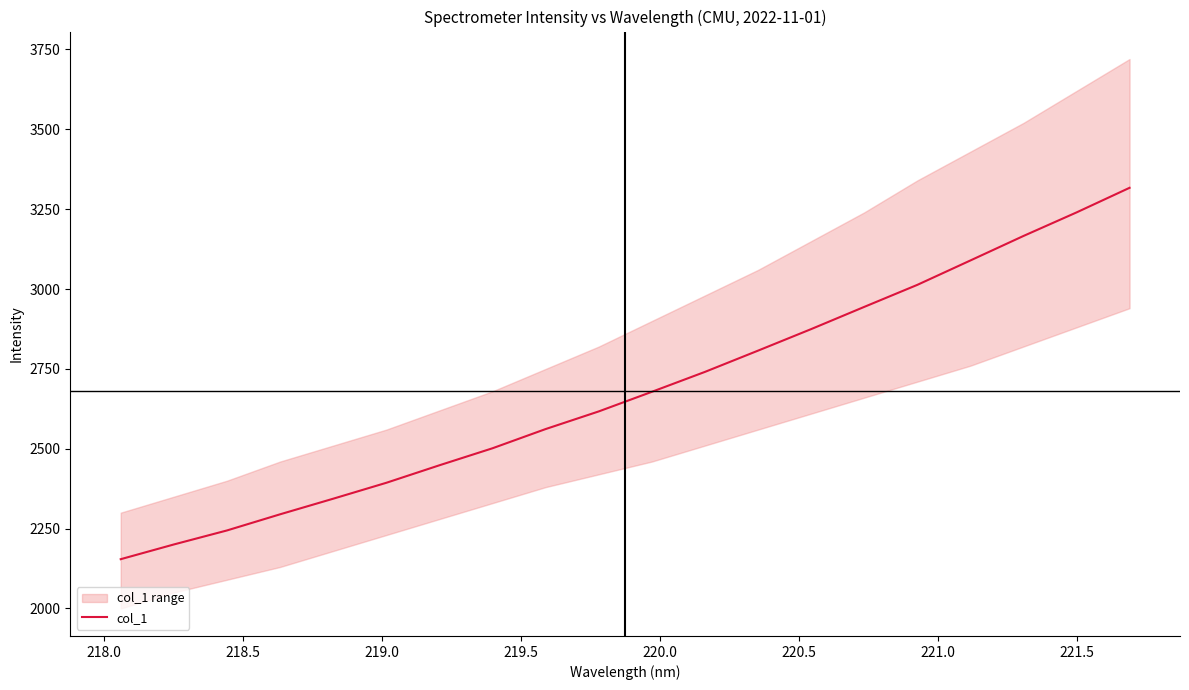

What is the average value?

2681.5